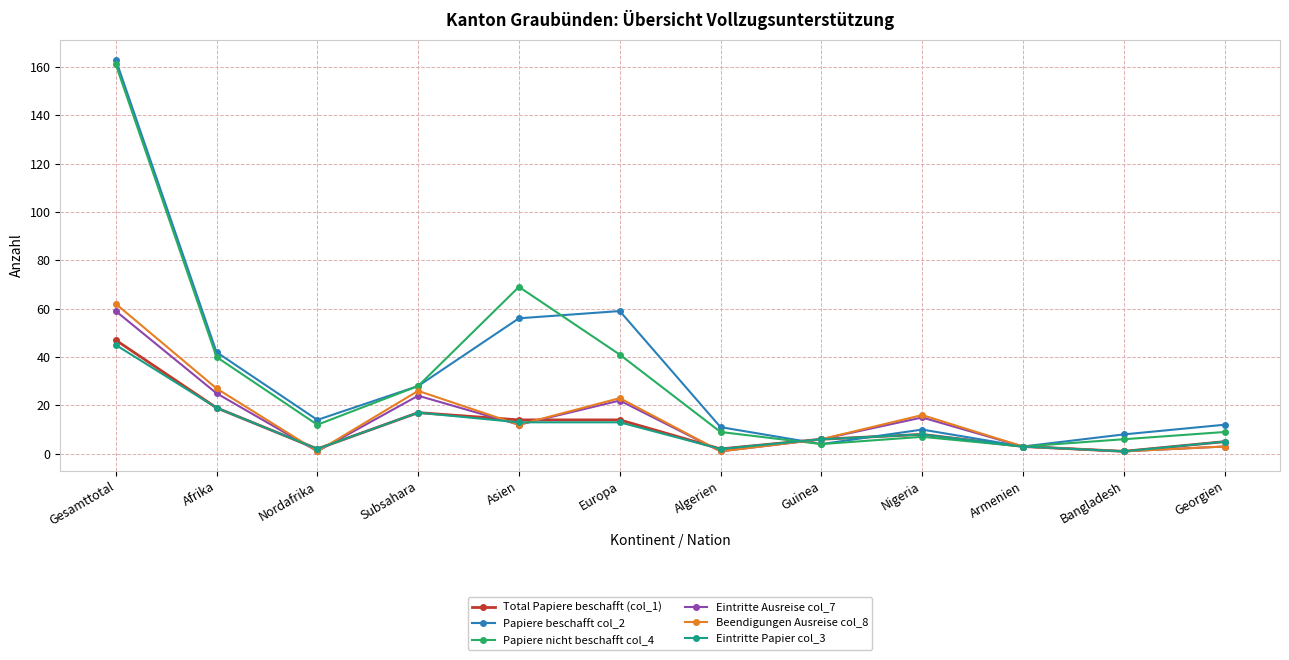

What is the label of the 5th point from the left?

Asien